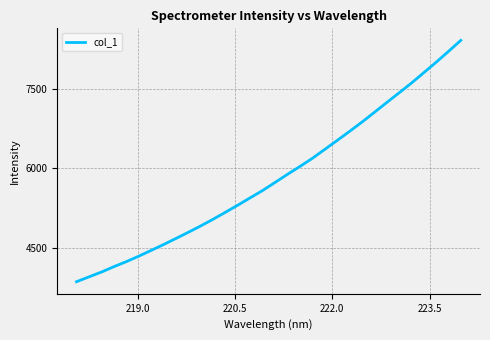

What is the maximum value shown in the chart?

8410.0